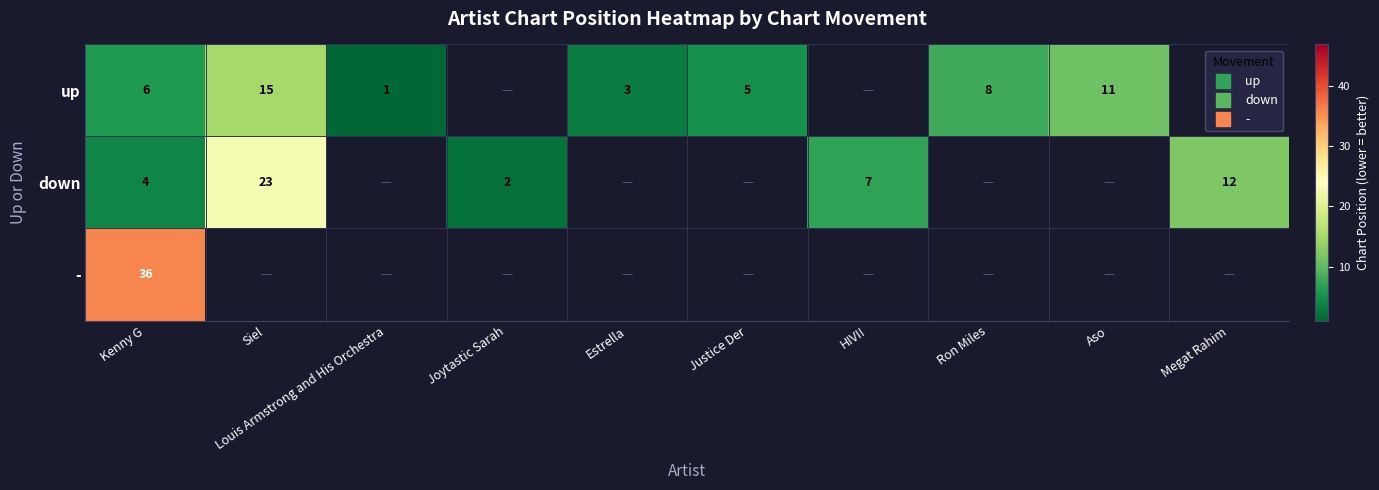

Which series has the widest spread of values?

down